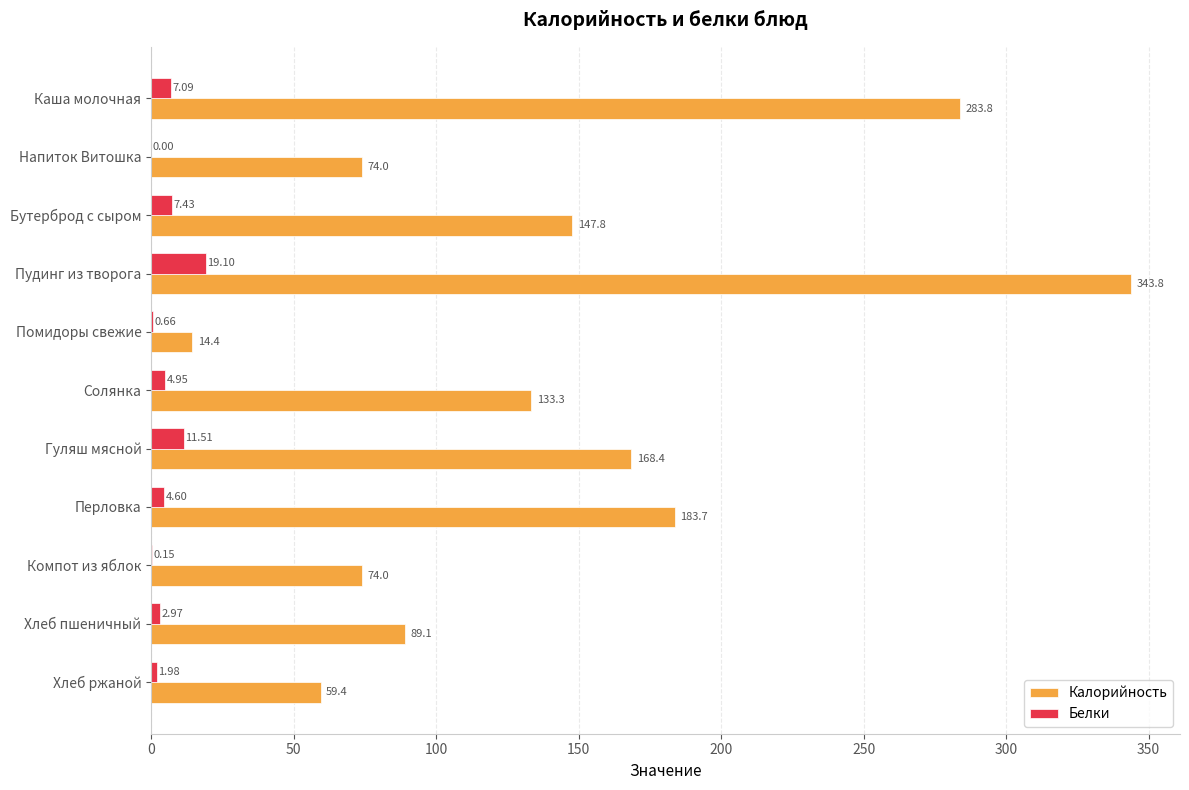

Which series changed the most between Напиток Витошка and Гуляш мясной?

Калорийность